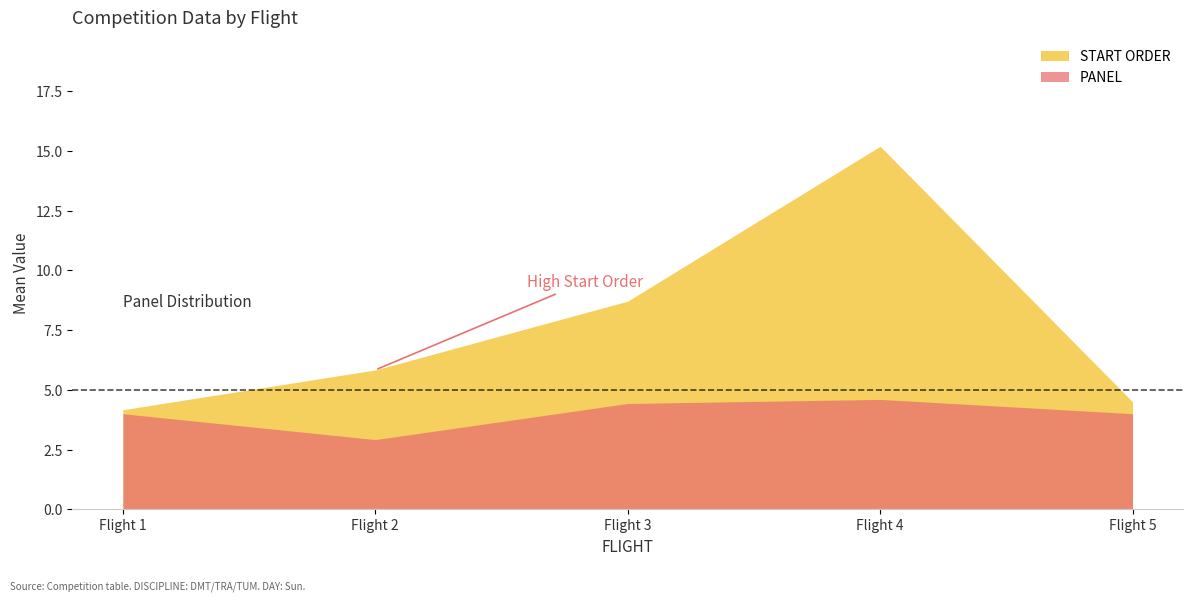

True or false: START ORDER and PANEL cross at least once.

False